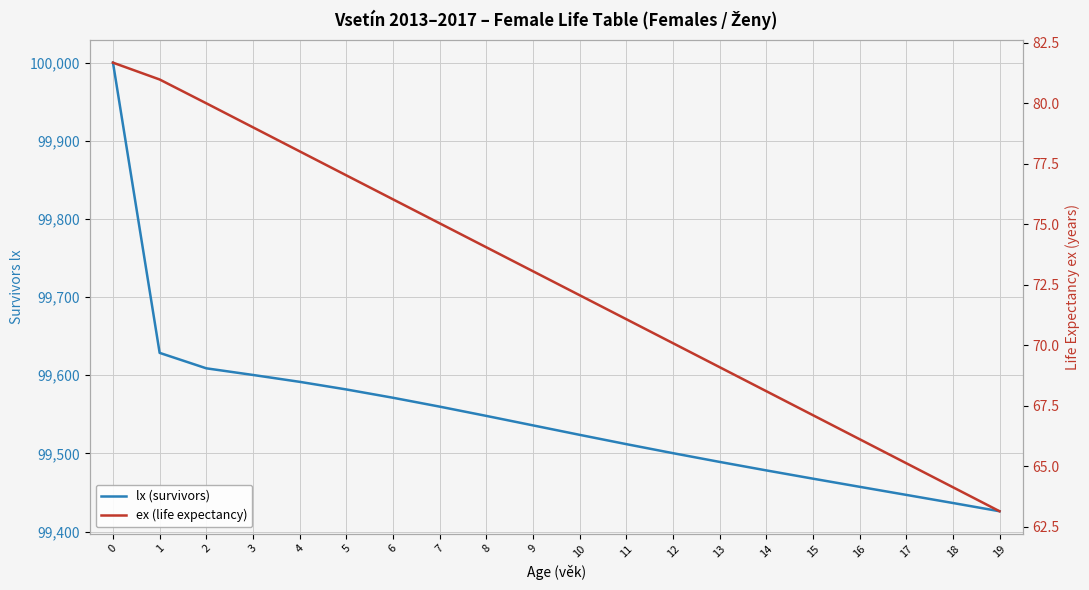

True or false: ex (life expectancy) and lx (survivors) cross at least once.

False